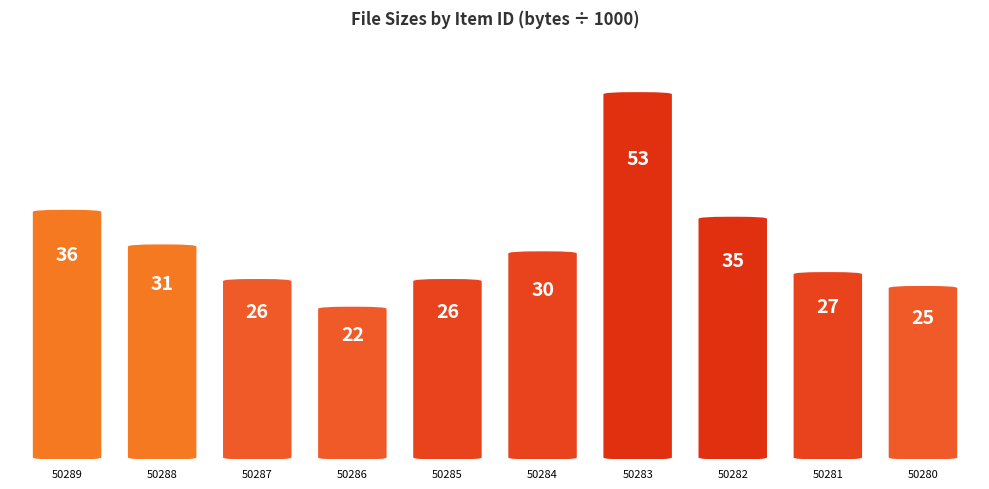

How many data points are less than 30?

5